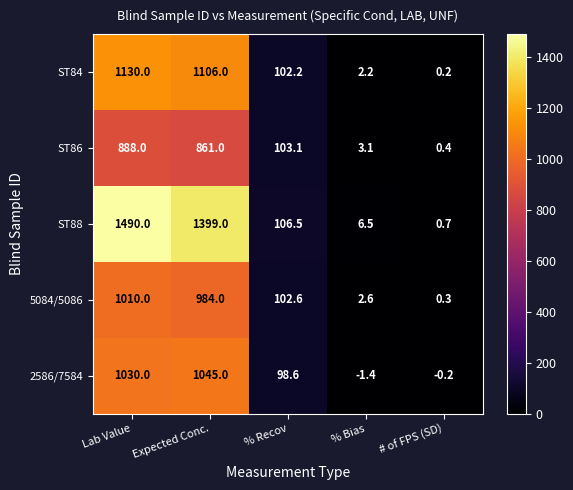

Rank the series at # of FPS (SD) from lowest to highest value.

2586/7584, ST84, 5084/5086, ST86, ST88